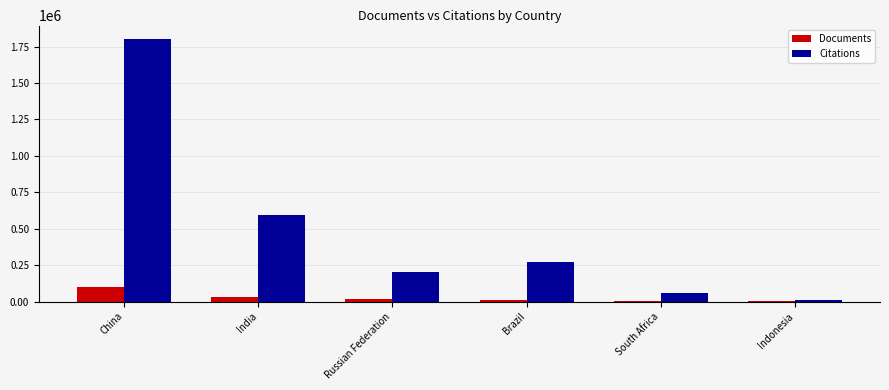

What is the total value across all series at Russian Federation?

220129